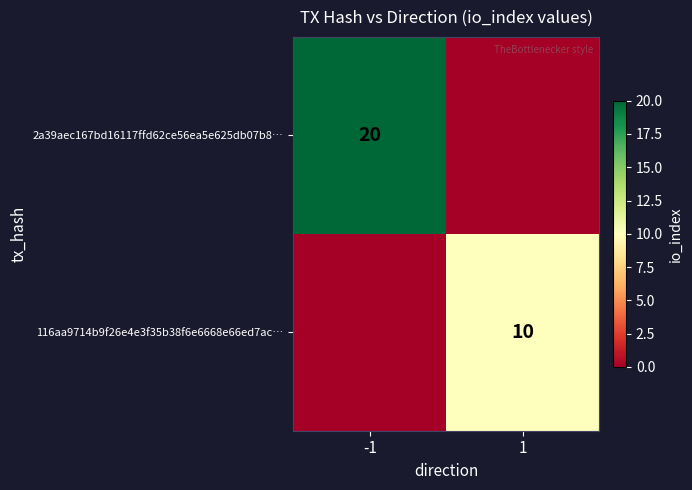

Is it true that 2a39aec167bd16117ffd62ce56ea5e625db07b8… equals 20 at -1?

True